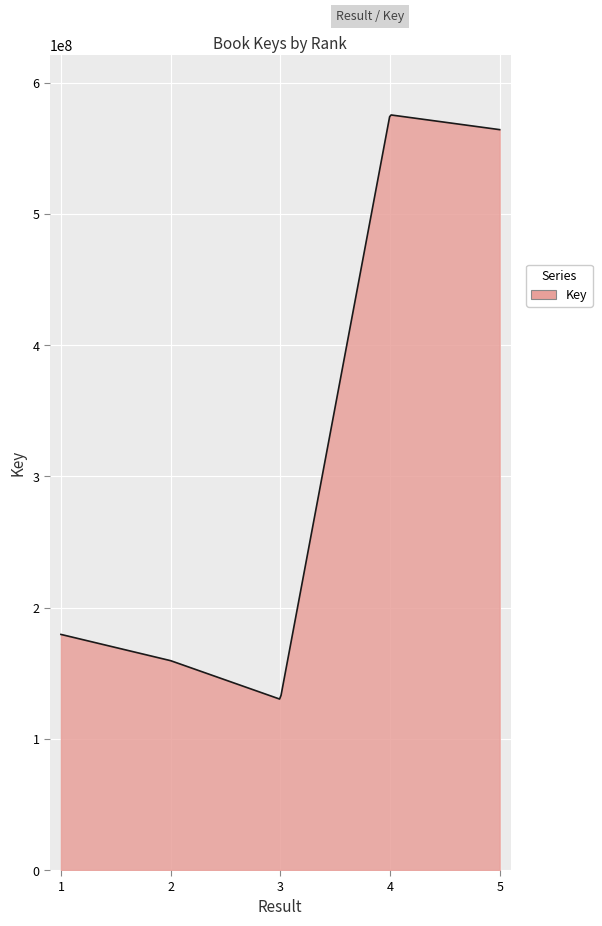

What is the minimum value shown in the chart?

130316171.2